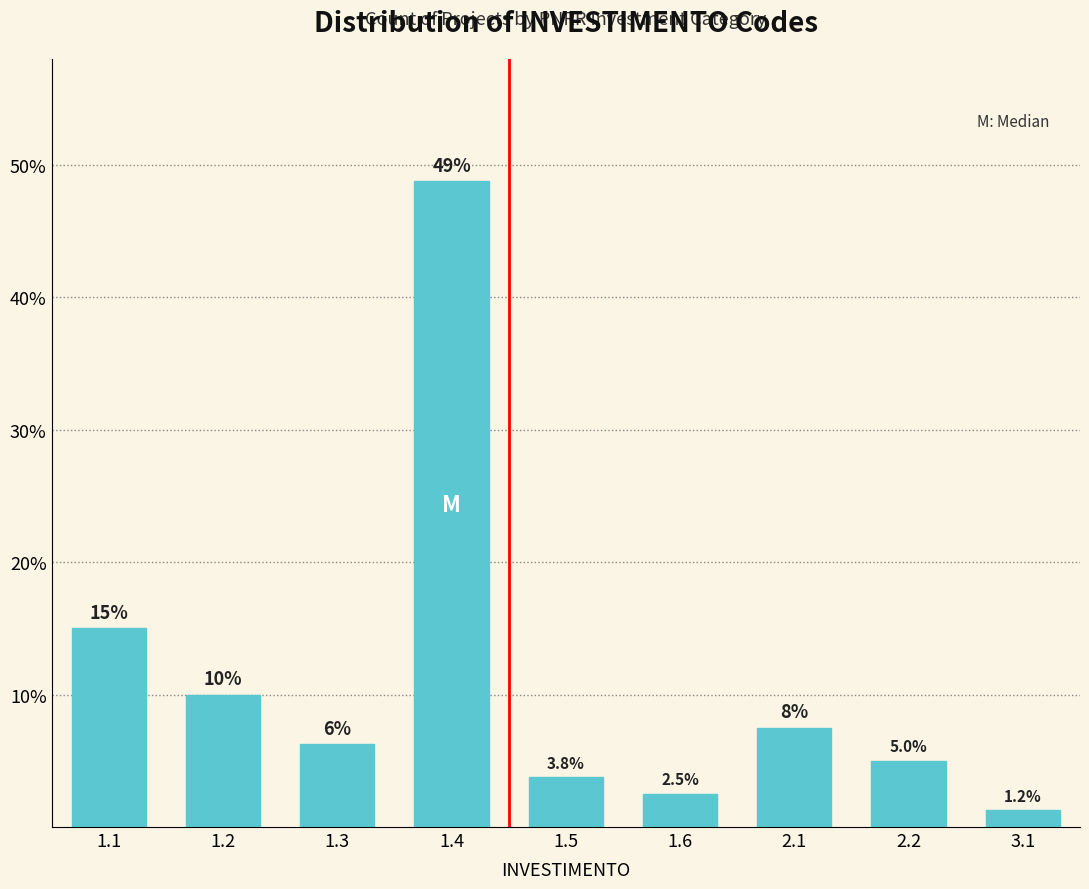

At which label is the value closest to 25?

1.1